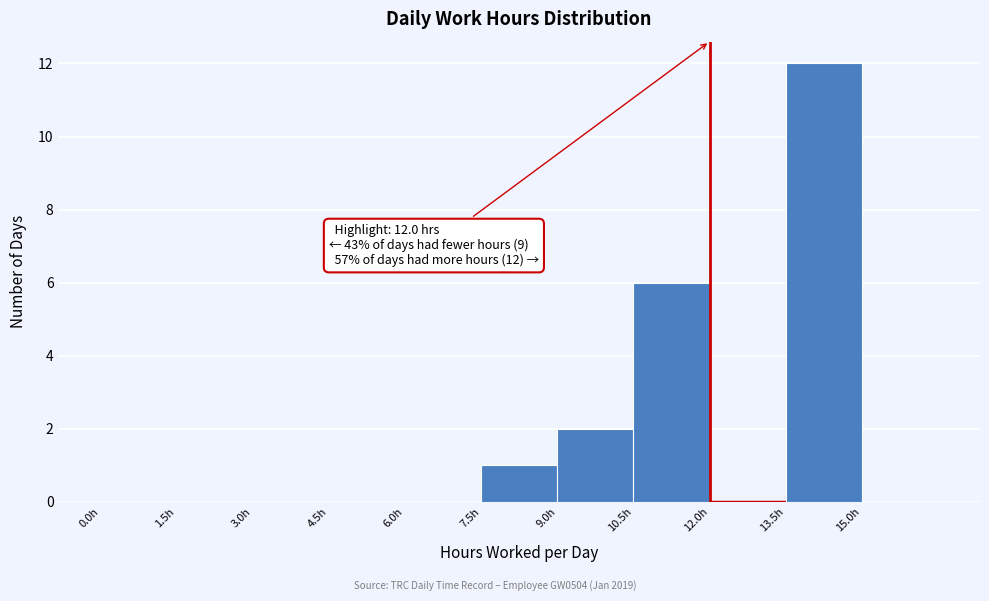

Over which range of the x-axis is the bar tallest?

13.5 to 15.0